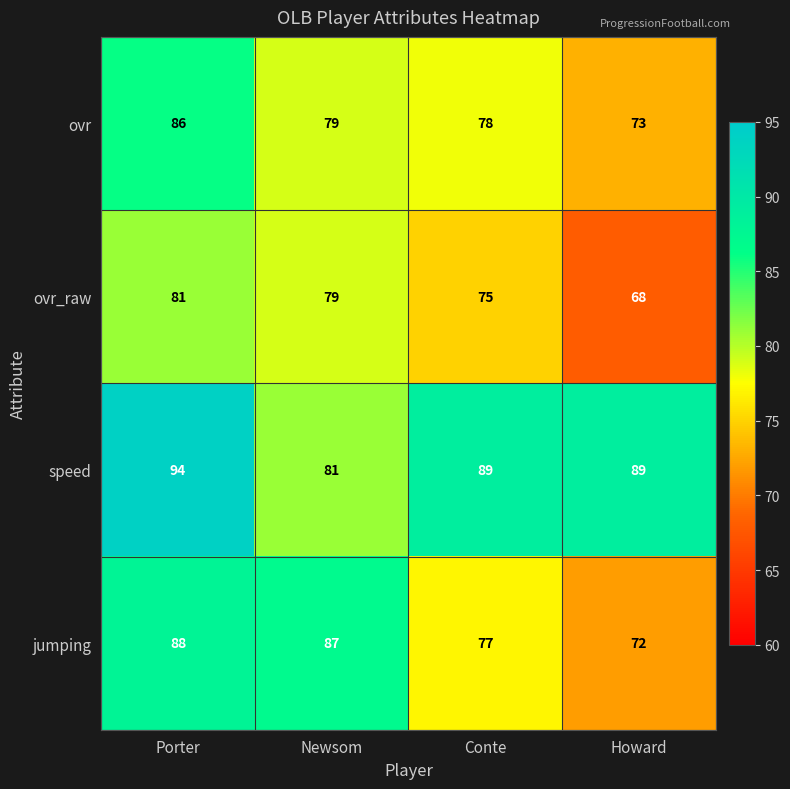

How many series are shown in this chart?

4